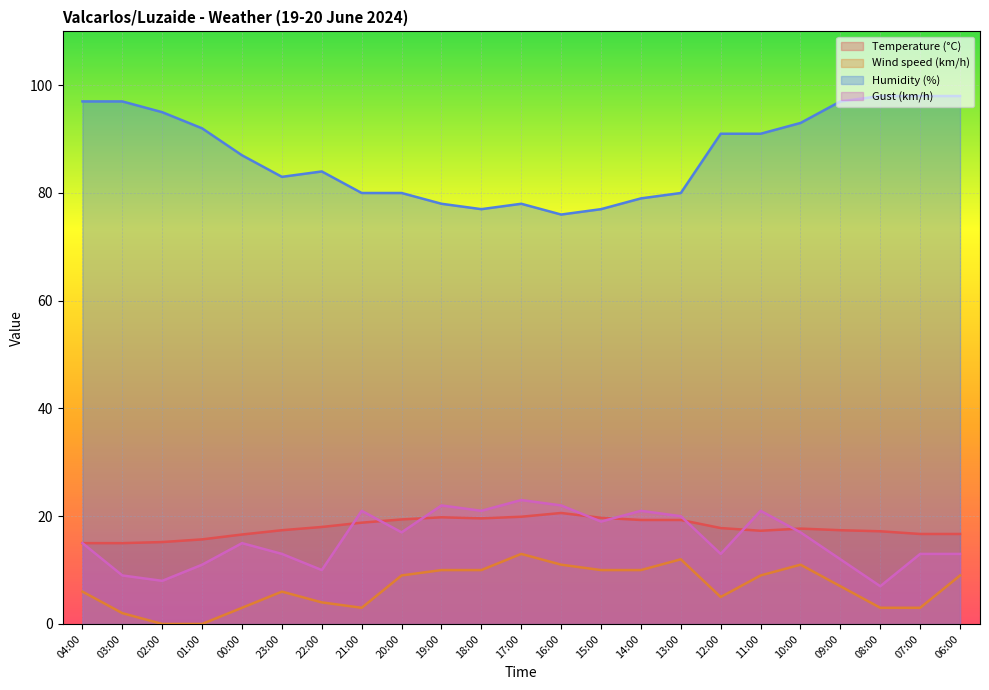

What position from the left is 07:00?

22